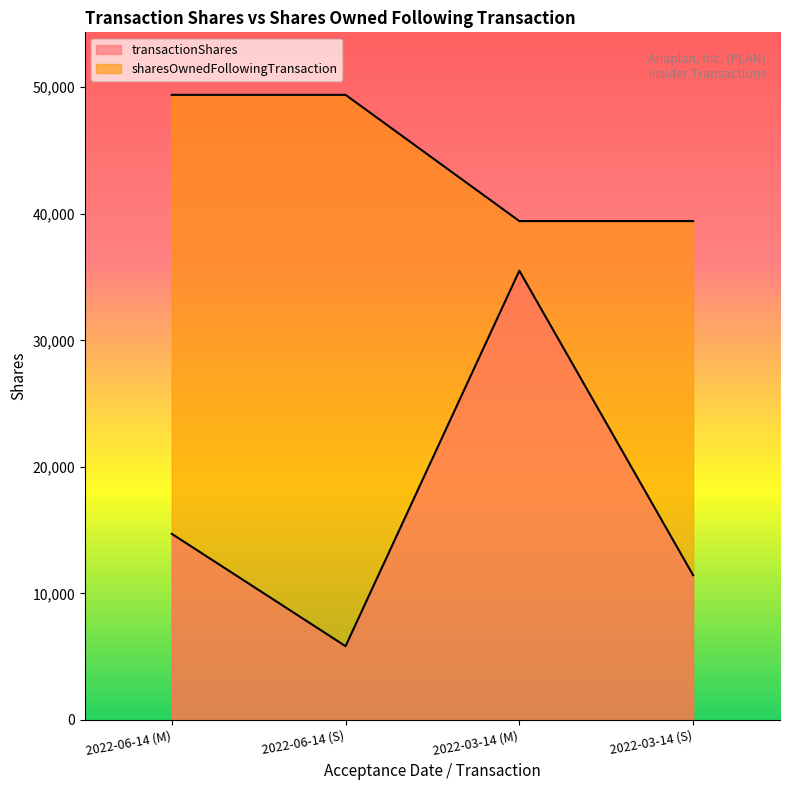

Reading left to right, extract all data points from this chart.

transactionShares: 2022-06-14 (M)=14709	2022-06-14 (S)=5833	2022-03-14 (M)=35504	2022-03-14 (S)=11441
sharesOwnedFollowingTransaction: 2022-06-14 (M)=49402	2022-06-14 (S)=49402	2022-03-14 (M)=39427	2022-03-14 (S)=39427